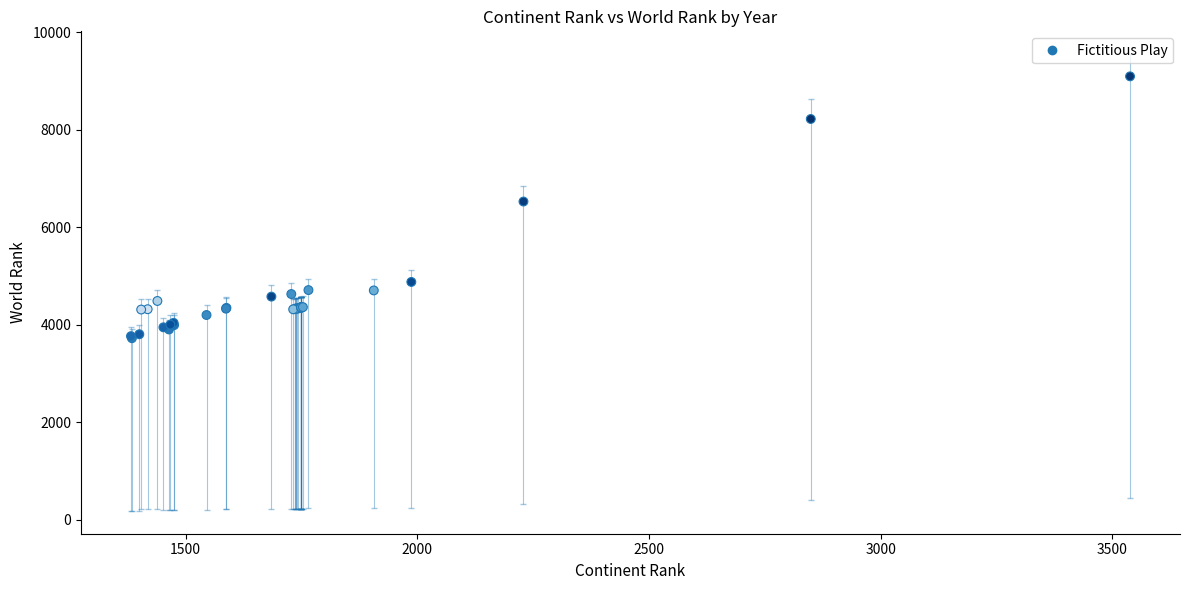

What Y value in the scatter plot is closest to 6409?

6527